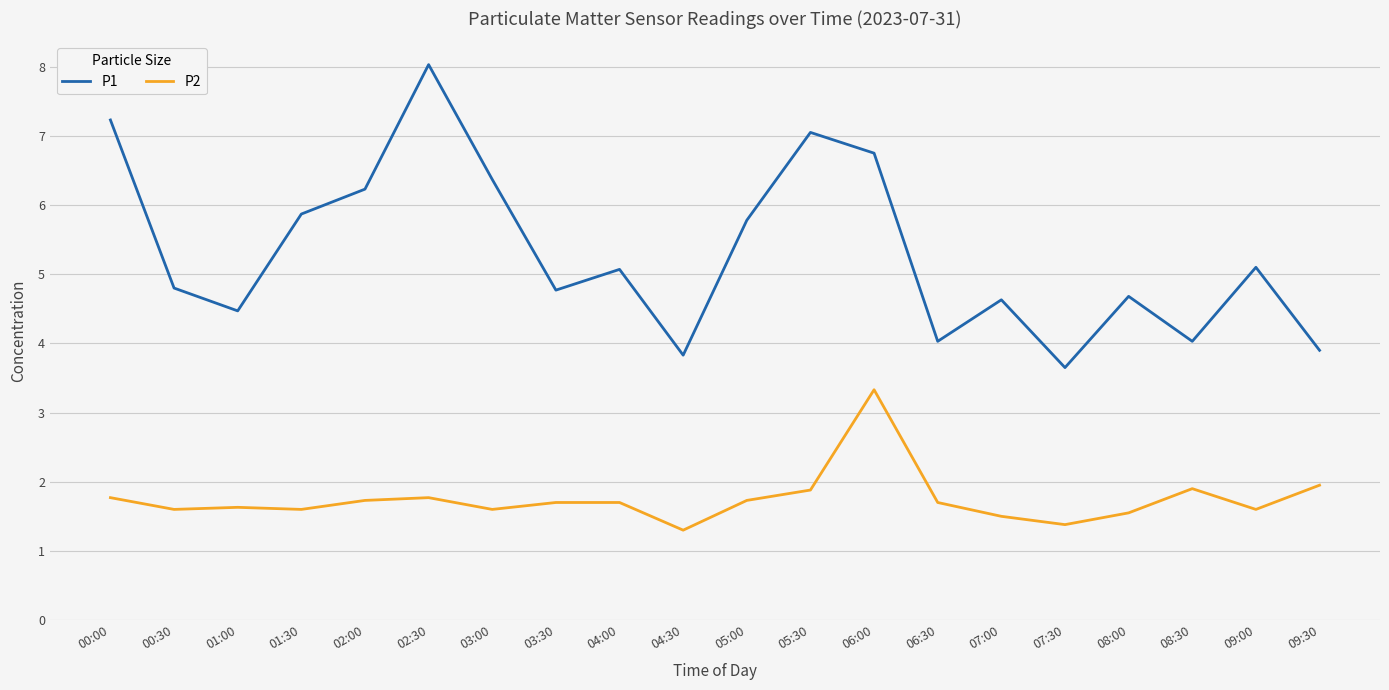

What position from the right is 02:30?

15